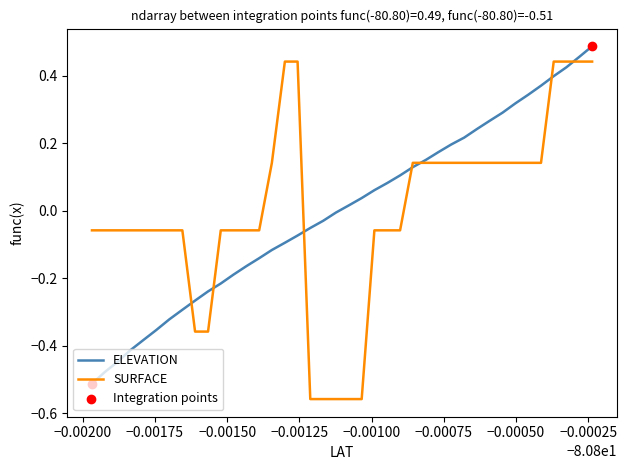

Which series contains the highest Y value?

ELEVATION